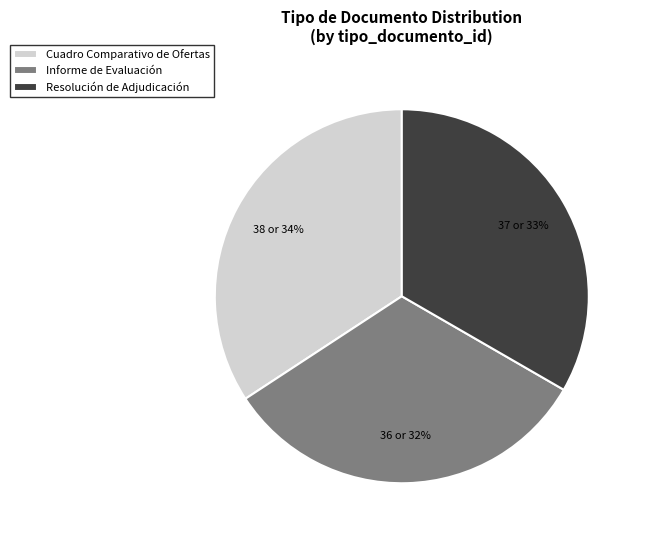

To the nearest percent, what is the combined percentage of Resolución de Adjudicación and Informe de Evaluación?

66%